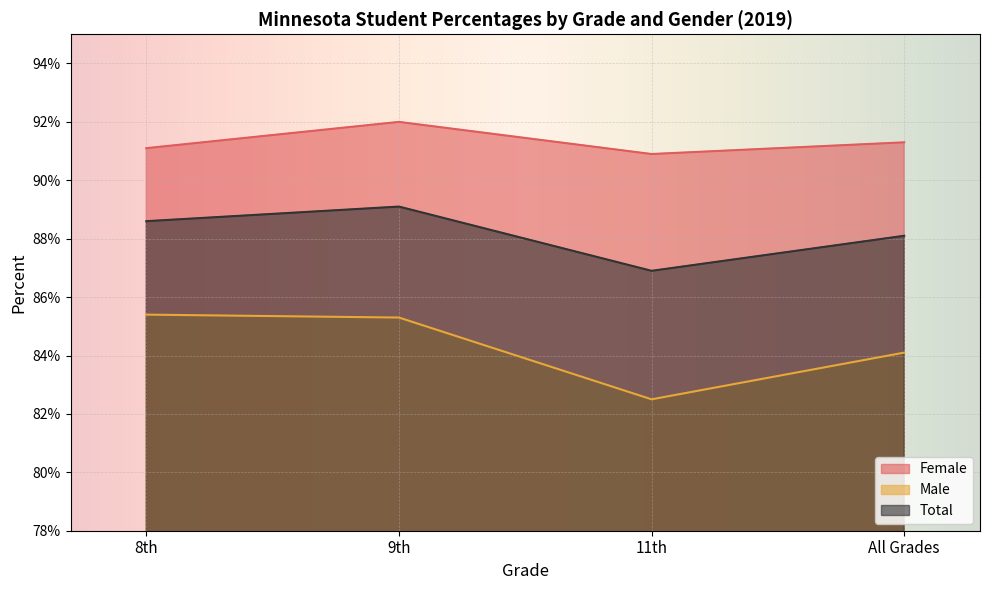

Reading left to right, what are all the values shown in this chart?

Female: 0.9	0.9	0.9	0.9
Male: 0.9	0.9	0.8	0.8
Total: 0.9	0.9	0.9	0.9